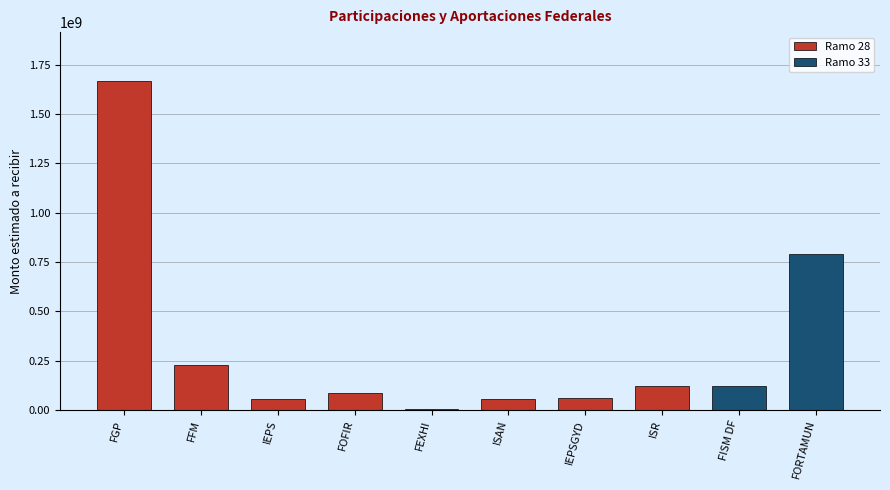

What is the change in value from FFM to IEPSGYD?

-169116630.0